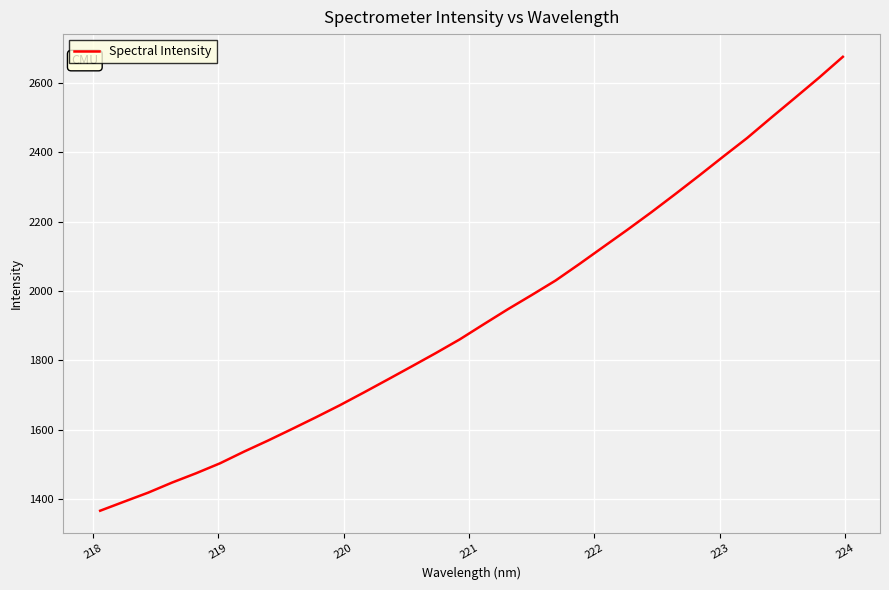

What is the maximum value shown in the chart?

2674.5